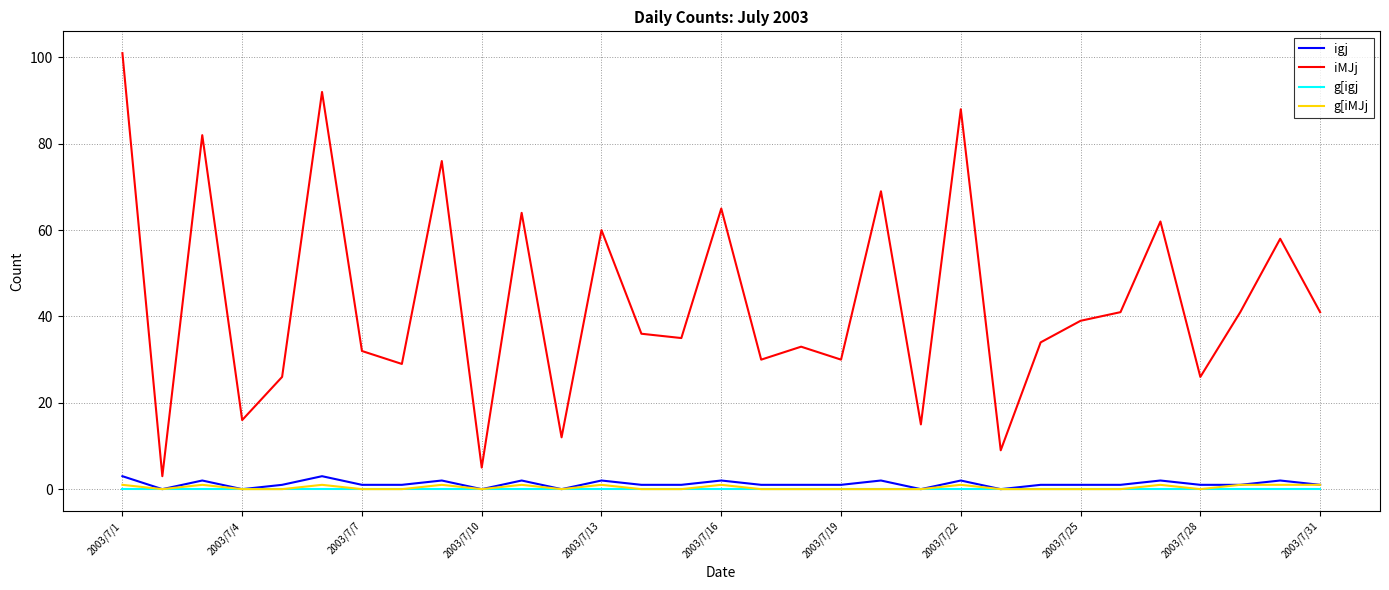

Which series has the largest range (max minus min)?

iMJj